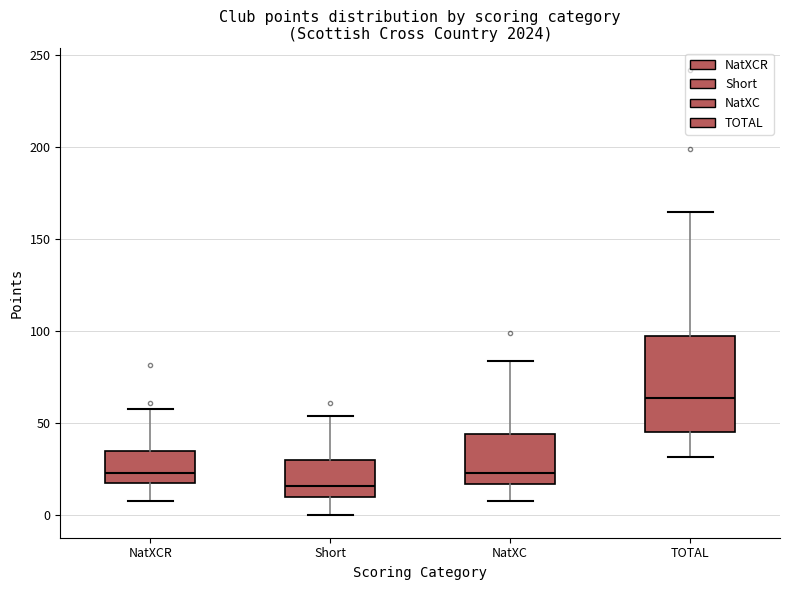

Where is the upper edge of the box for Short on the y-axis? The values are not printed on the chart, so give them approximately, as read against the axis.

30